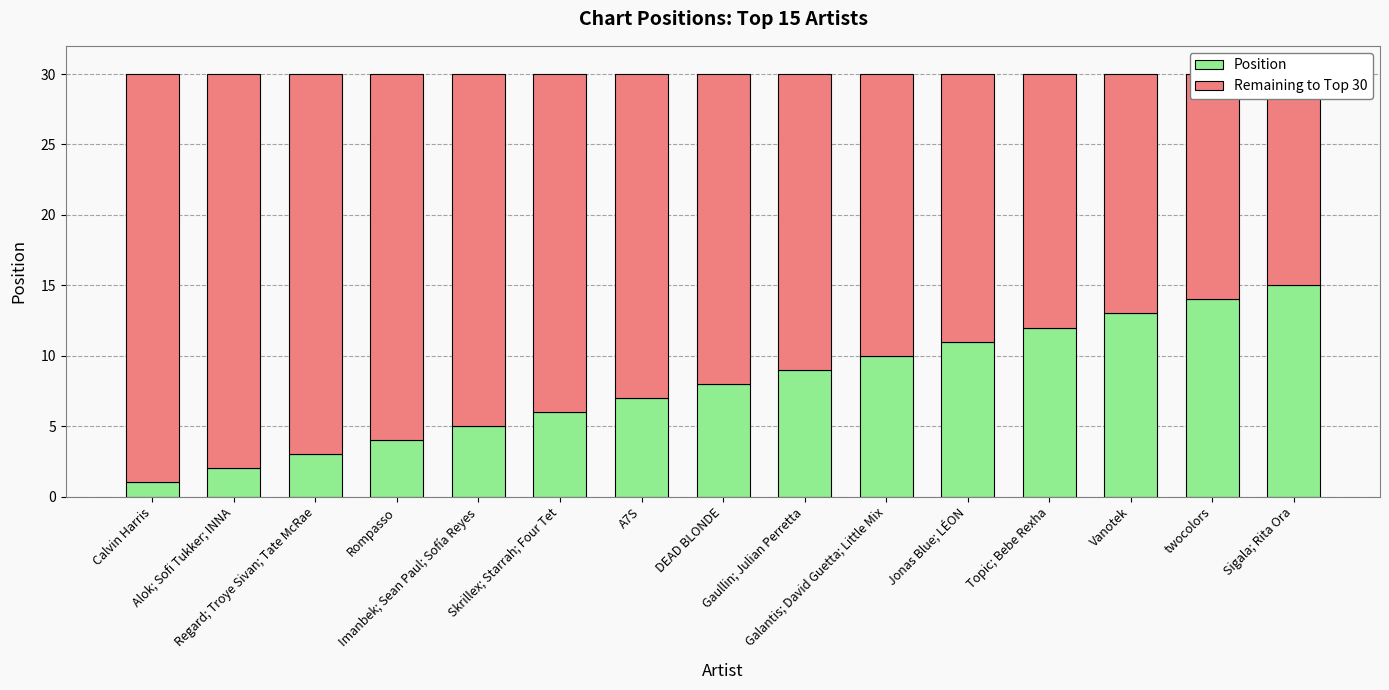

List the series in order of their peak value, highest first.

Remaining to Top 30, Position